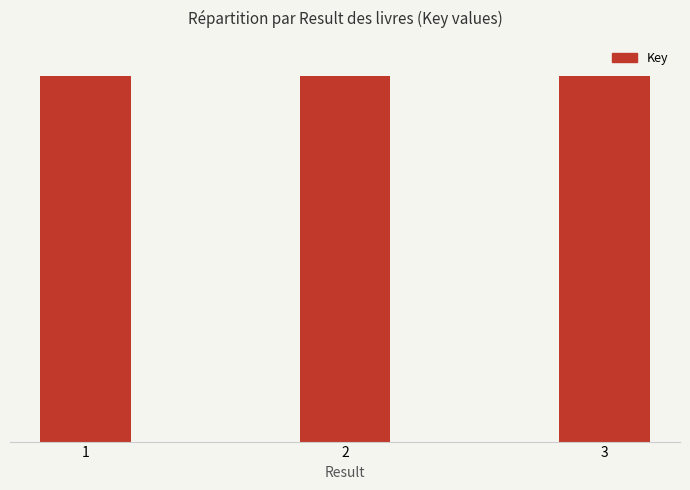

Does the chart contain any negative values?

No